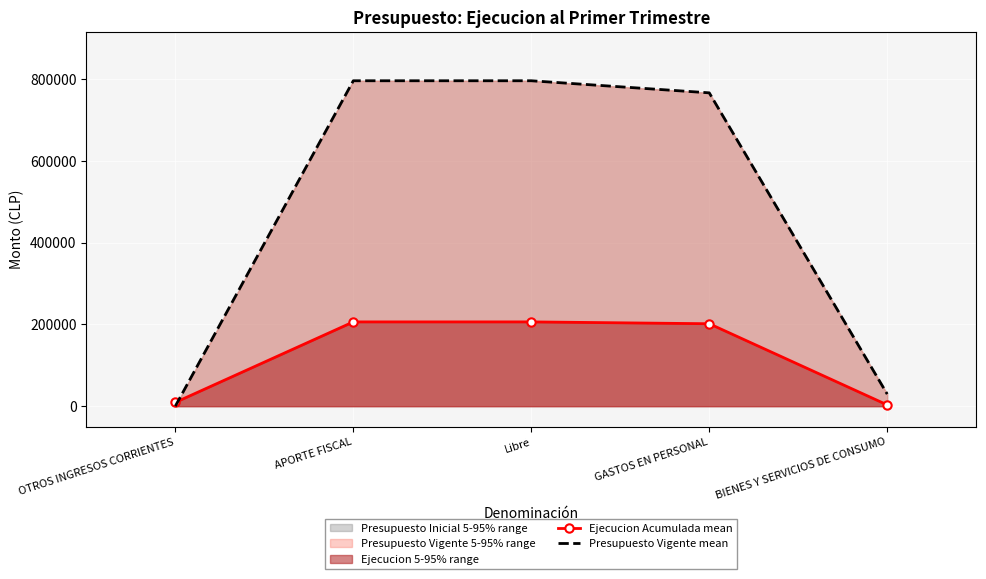

Is it true that Presupuesto Vigente mean equals 766051 at GASTOS EN PERSONAL?

True